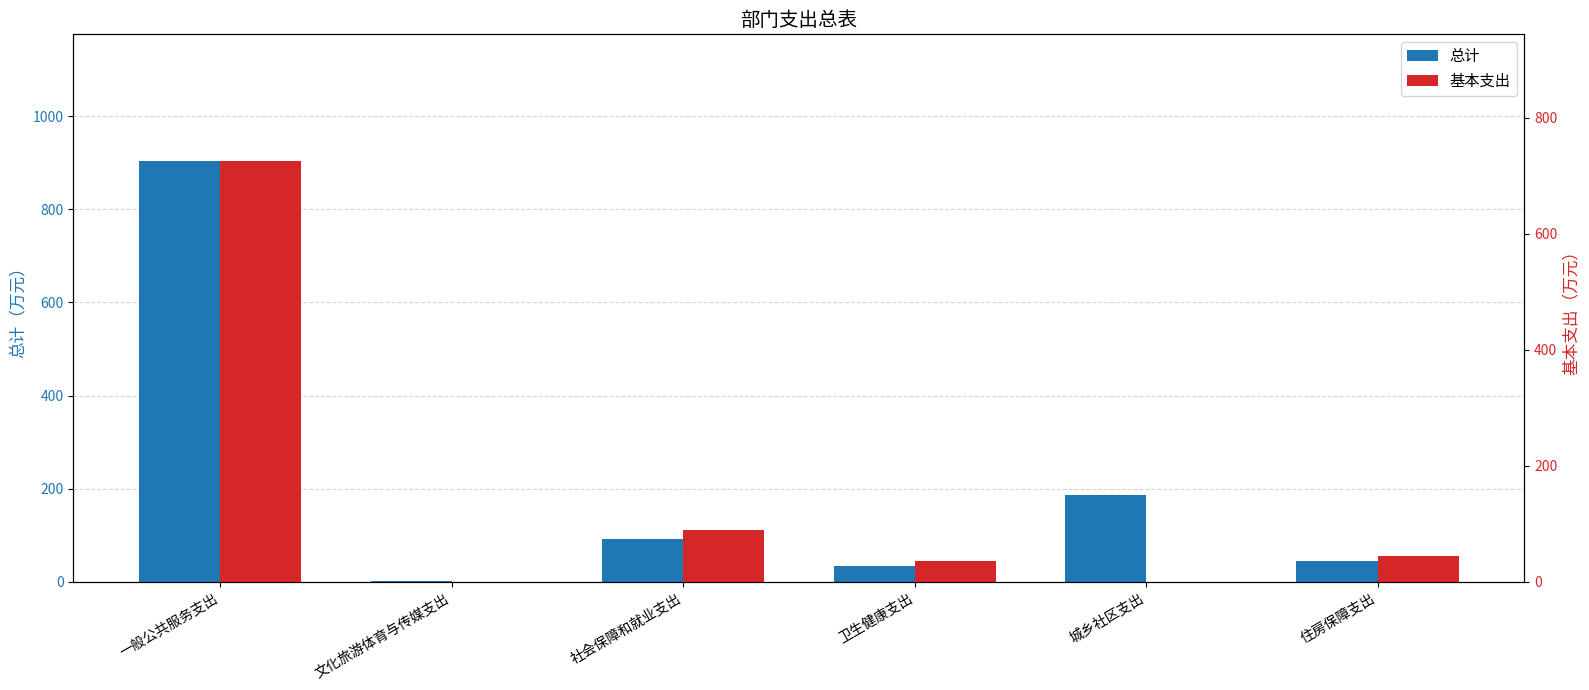

Rank the series by their maximum value, from highest to lowest.

总计, 基本支出